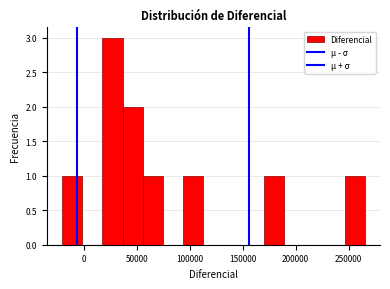

Read against the x-axis, roughly where is the centre of the tallest bar?

25000